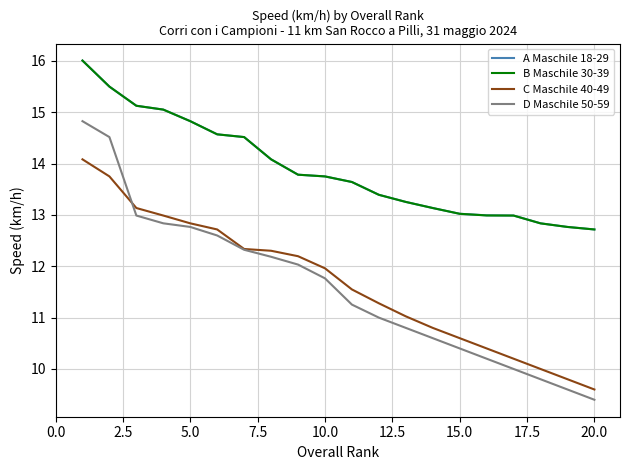

How many lines are shown in the chart?

4